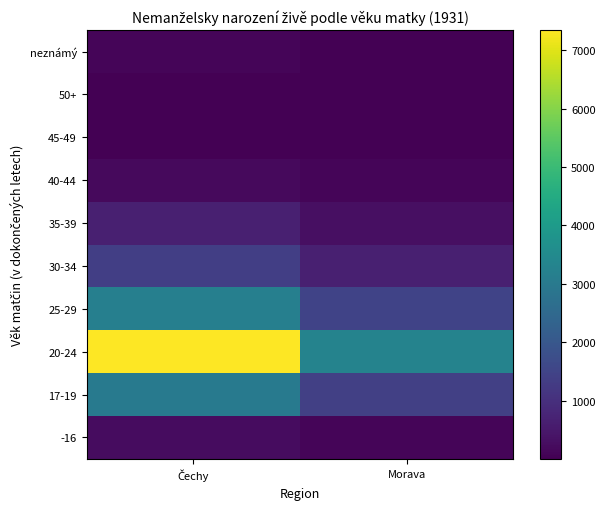

What is the spread (max minus min) of values at Čechy?

7346